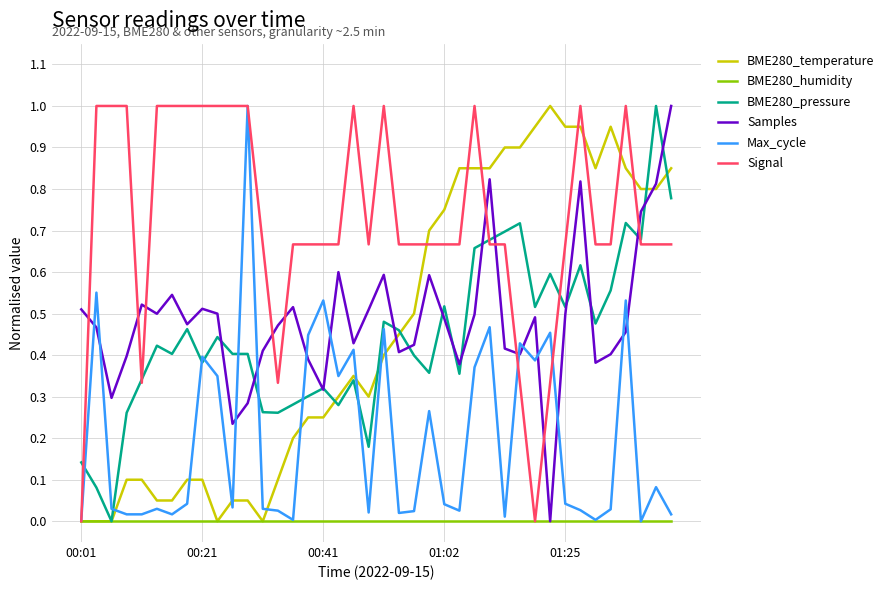

How many times do BME280_temperature and Samples cross each other?

2